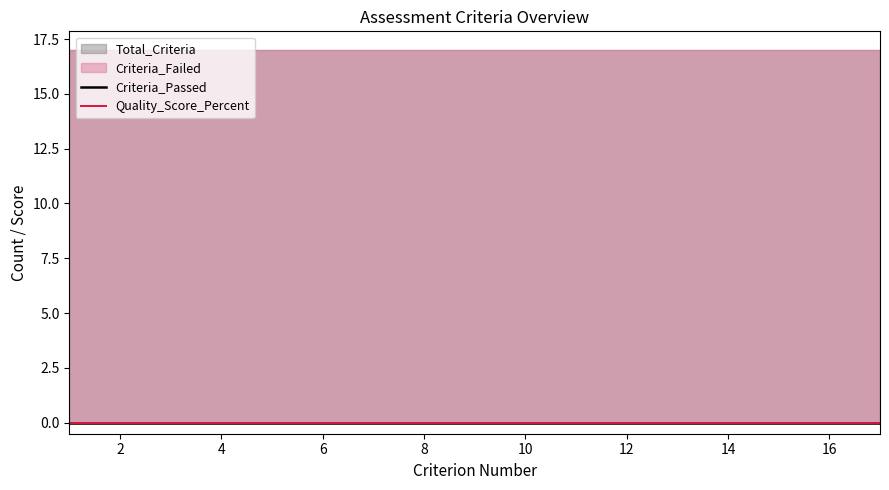

Between 17 and 1, which is larger?

17